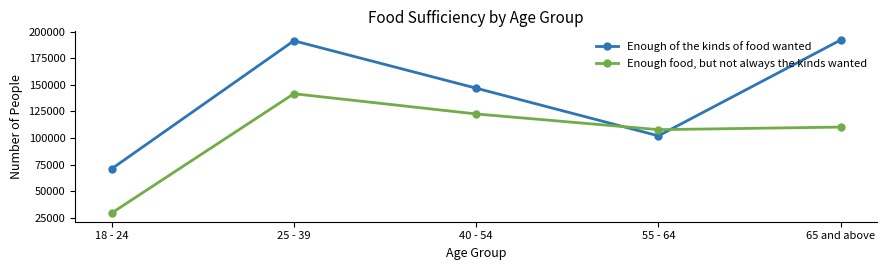

Rank the series by their maximum value, from highest to lowest.

Enough of the kinds of food wanted, Enough food, but not always the kinds wanted